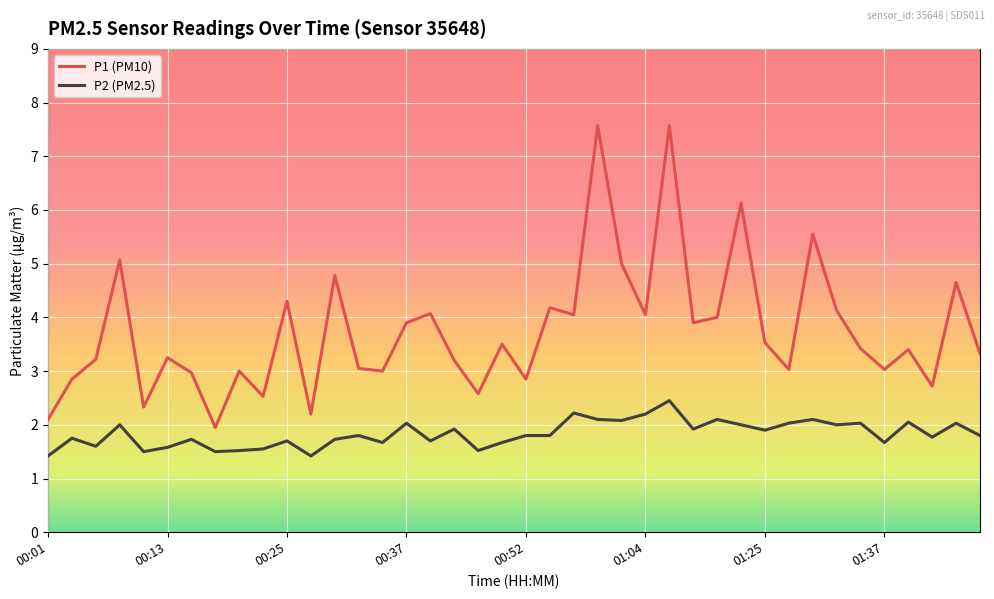

What are all the series names shown in the legend?

P1 (PM10), P2 (PM2.5)